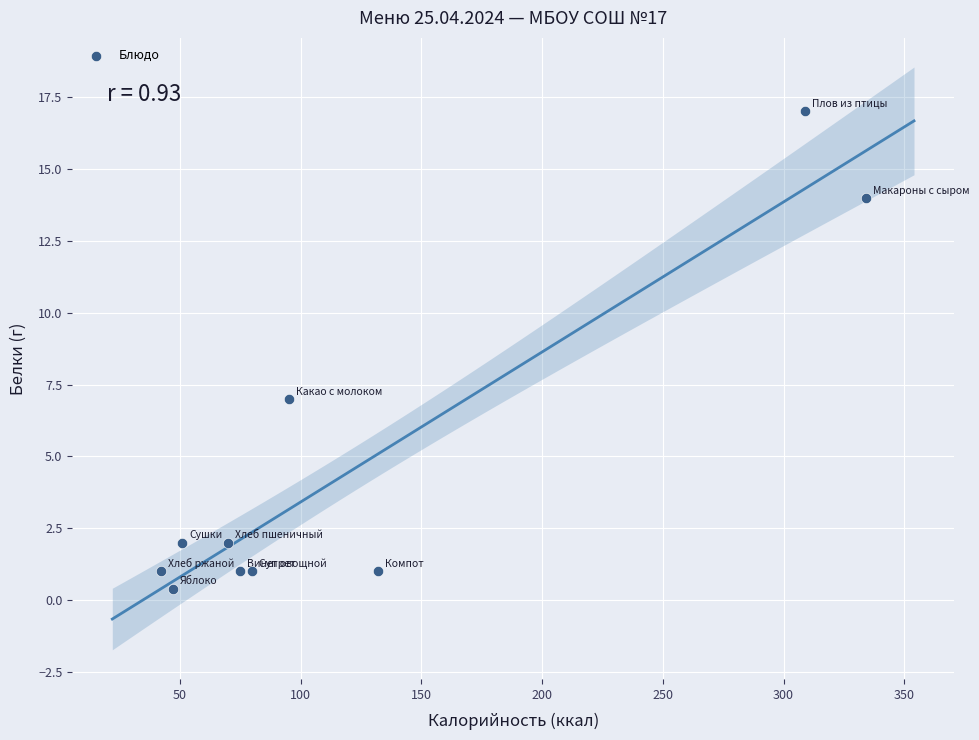

What Y value in the scatter plot is closest to 8?

7.0